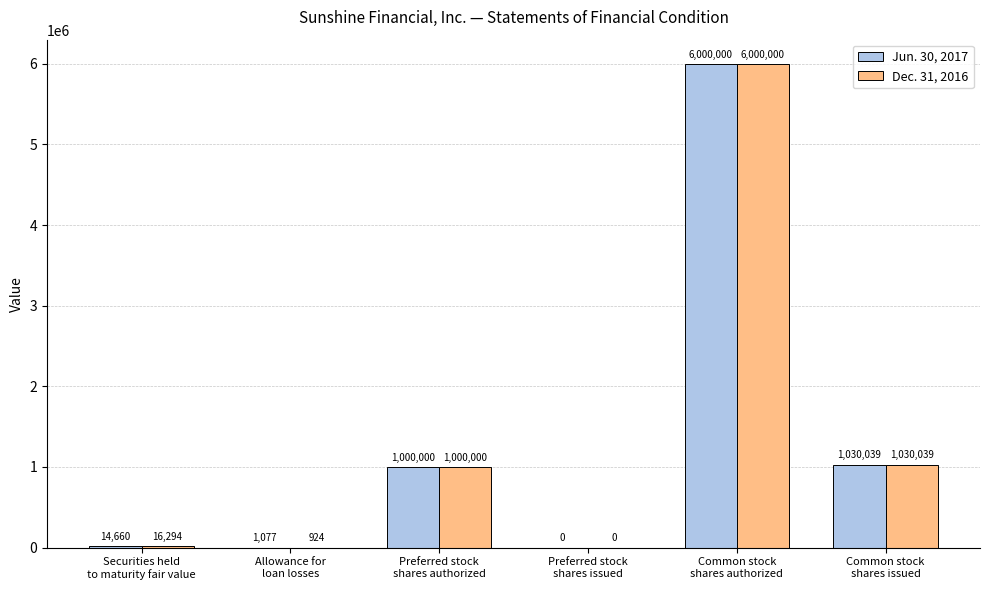

What is the maximum value shown in the chart?

6000000